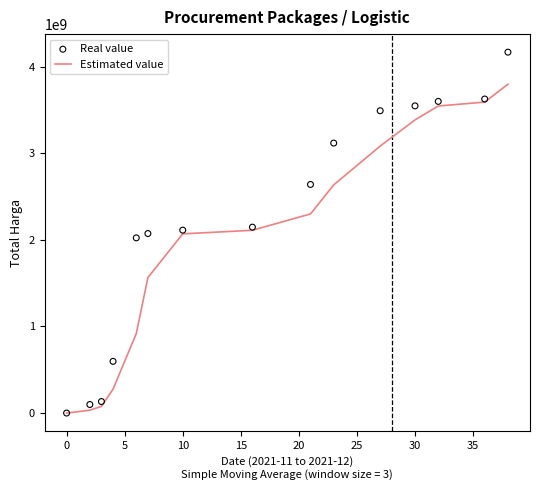

Which series contains the highest Y value?

Real value